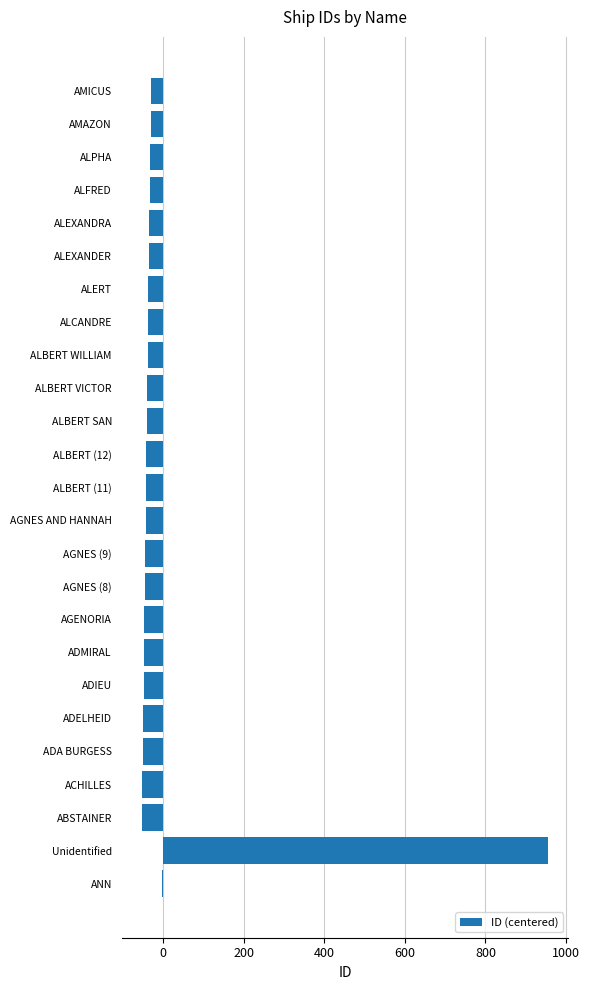

What value does the data have at ALBERT (12)?

-41.6